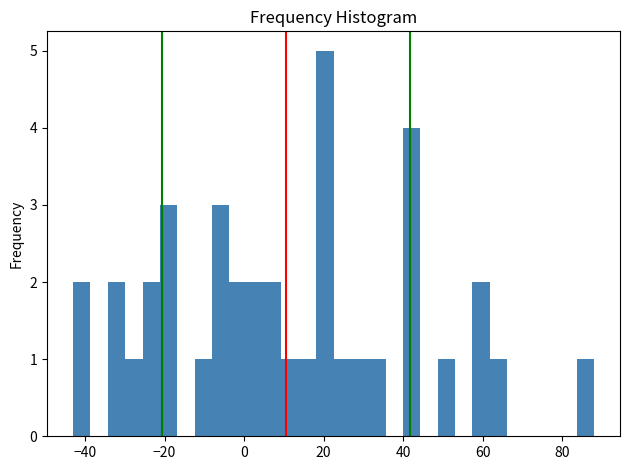

Around what value on the x-axis is the tallest bar? Give the approximate position of its centre, as read against the axis.

20